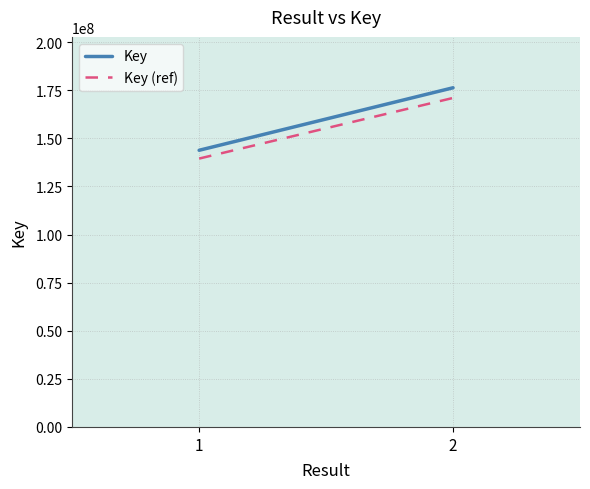

What are all the series names shown in the legend?

Key, Key (ref)